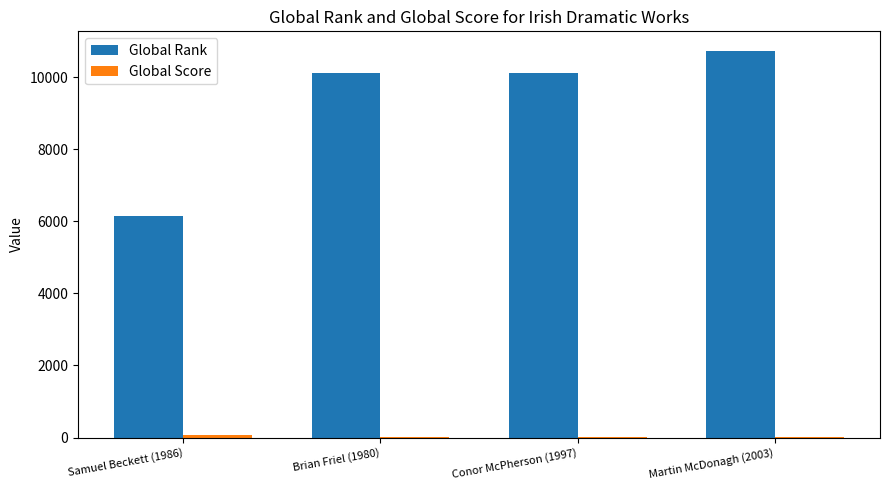

True or false: Global Rank has a value of 10735 at Martin McDonagh (2003).

True